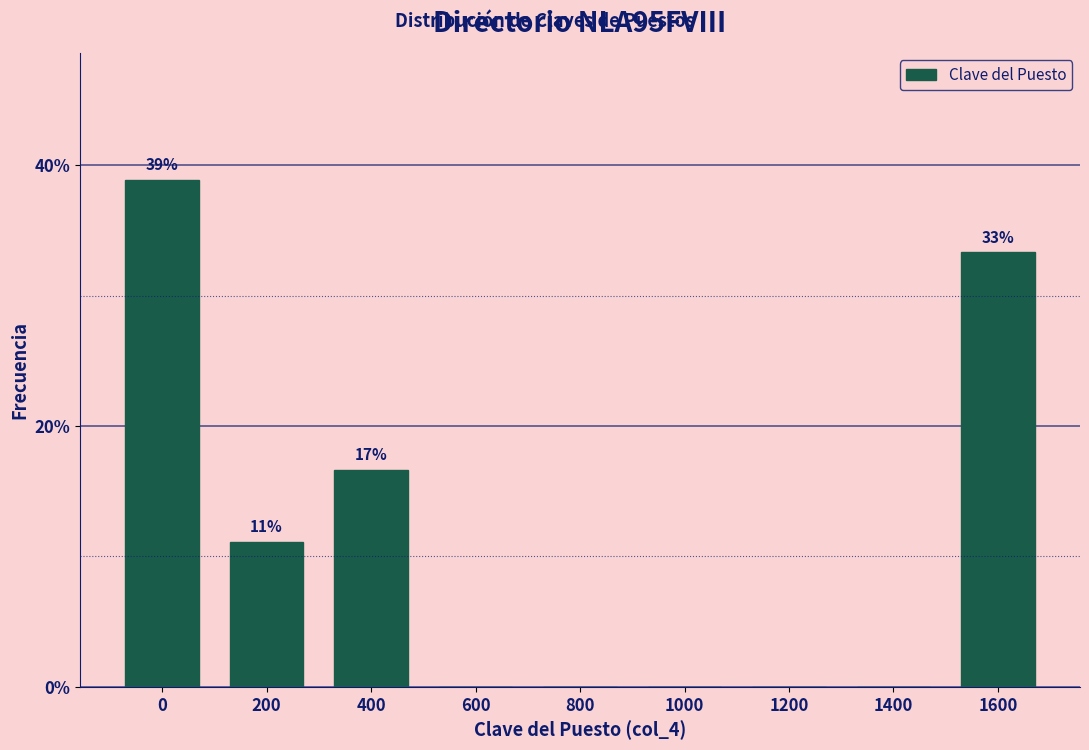

Reading left to right, what are all the values shown in this chart?

0=38.9	200=11.1	400=16.7	600=0.0	800=0.0	1000=0.0	1200=0.0	1400=0.0	1600=33.3